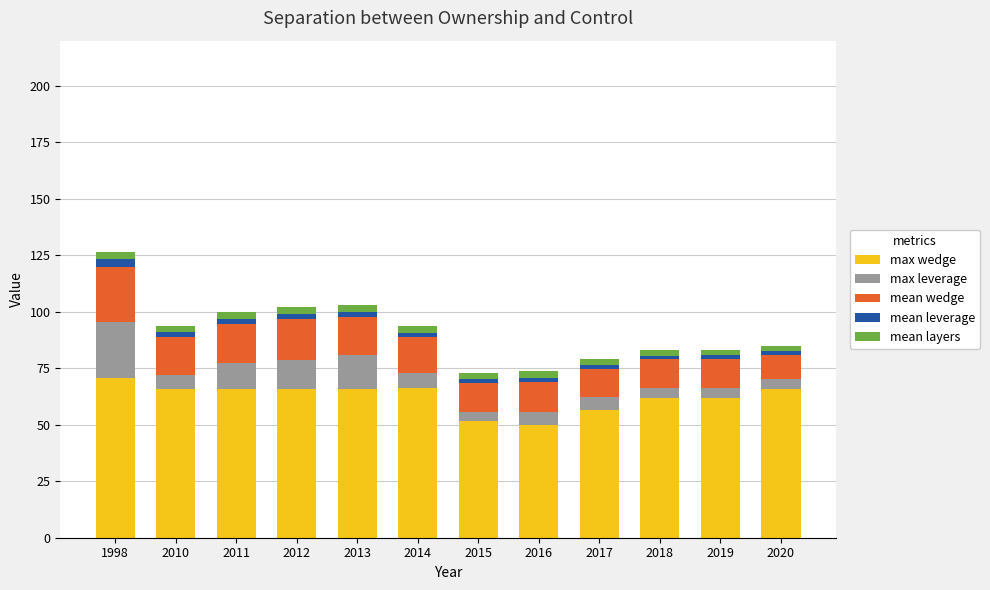

At which category is the sum across all series the highest?

1998